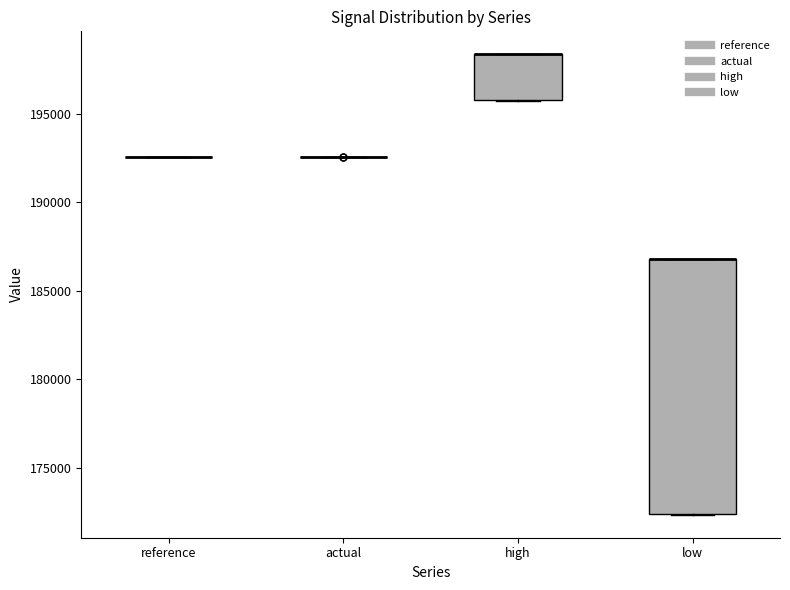

Reading left to right, transcribe this box plot: for each box, give where its median line is, the range the box spans, and where its two whiskers end, as read against the y-axis. The values are not printed on the chart, so give them approximately, as read against the axis.

reference: box collapsed to a line at 192500, whiskers 192500 to 192500
actual: box collapsed to a line at 192500, whiskers 192500 to 192500
high: median 198500 (drawn on the box's upper edge), box 196000 to 198500, whiskers 195500 to 198500
low: median 187000 (drawn on the box's upper edge), box 172500 to 187000, whiskers 172500 to 187000